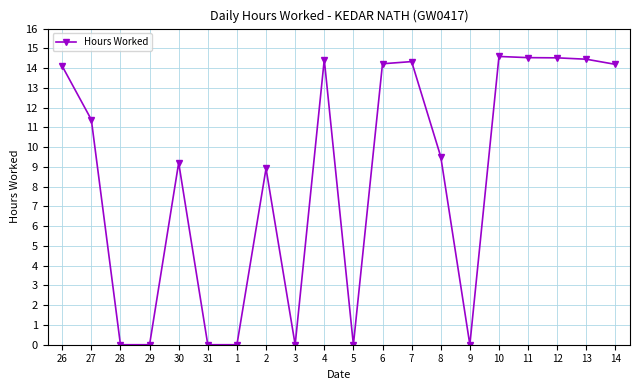

What position from the right is 12?

3